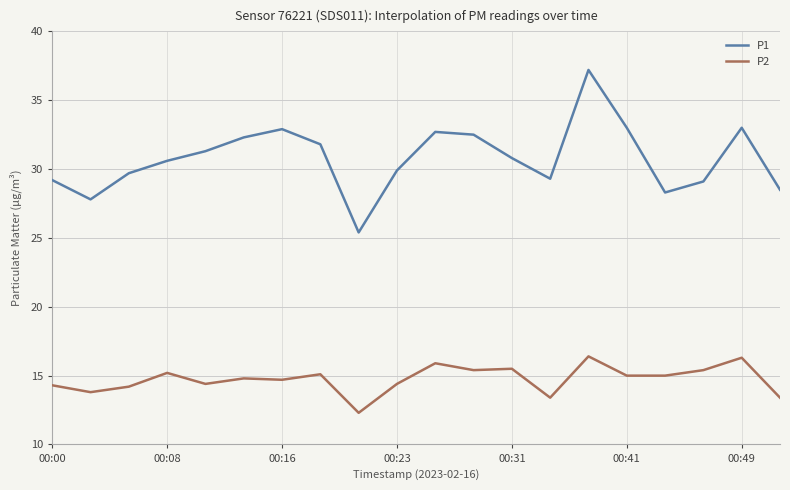

Which series has the largest total across all categories?

P1